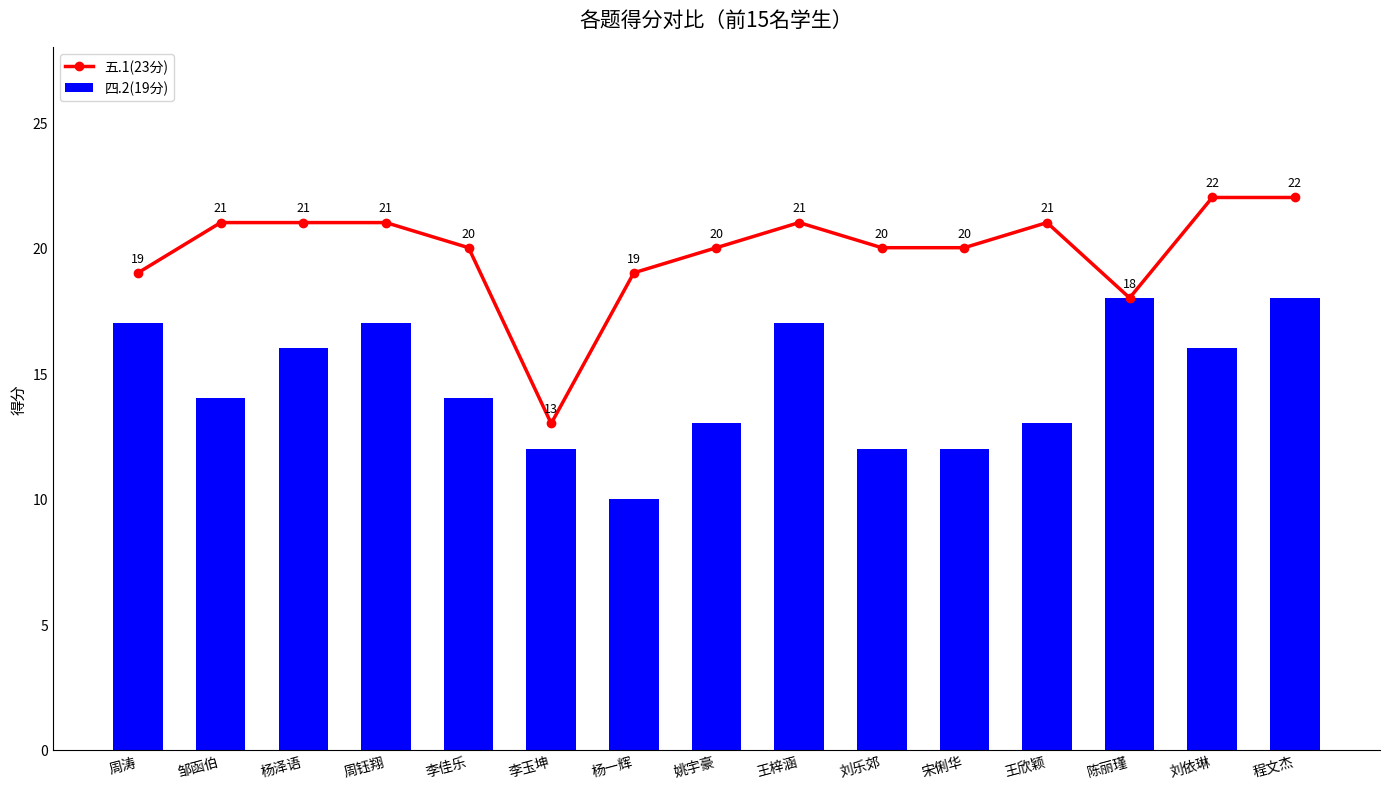

What are all the series names shown in the legend?

五.1(23分), 四.2(19分)